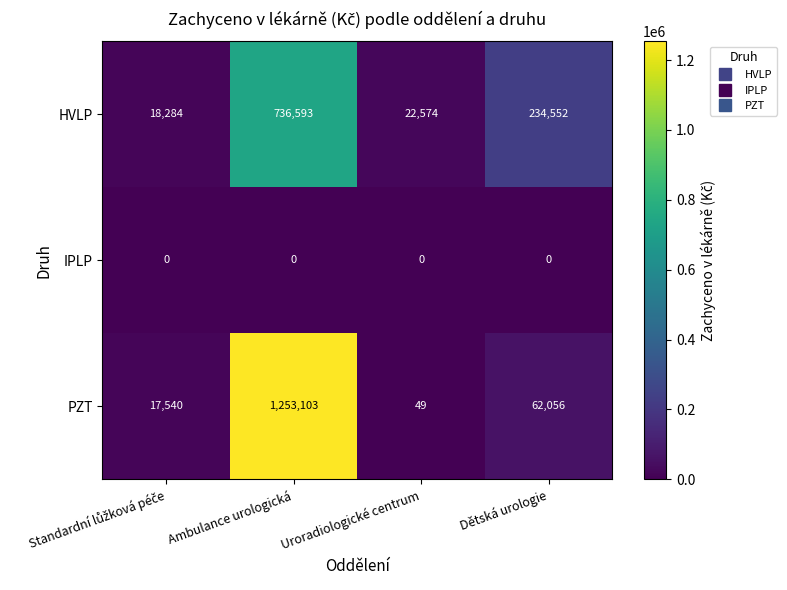

What is the spread (max minus min) of values at Dětská urologie?

234552